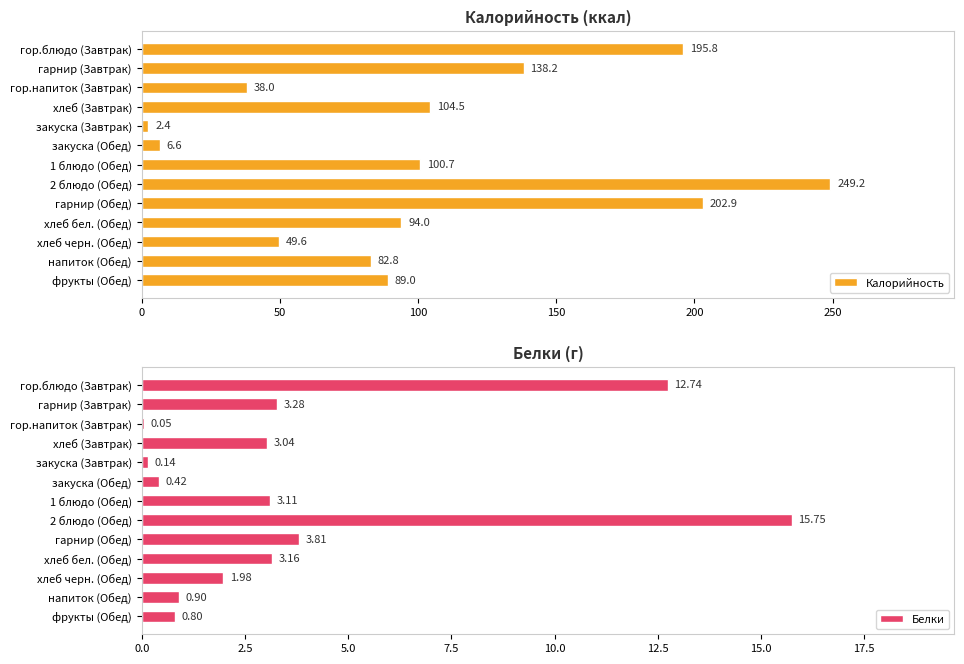

What is the highest value of the Калорийность series?

249.2